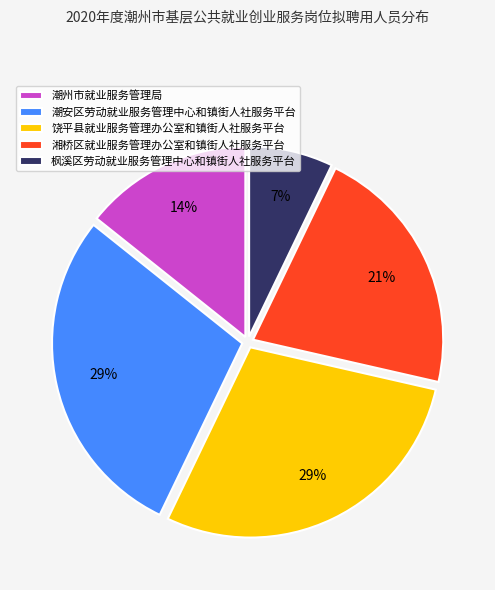

Is the sum of 潮安区劳动就业服务管理中心和镇街人社服务平台 and 饶平县就业服务管理办公室和镇街人社服务平台 greater than half?

Yes